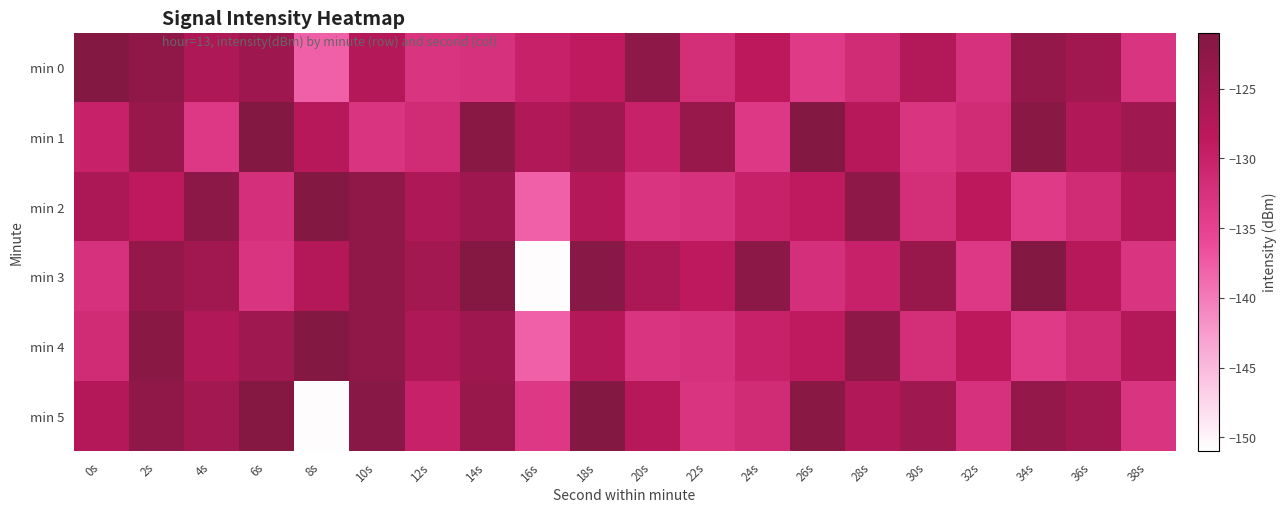

At which category is the sum across all series the highest?

2s